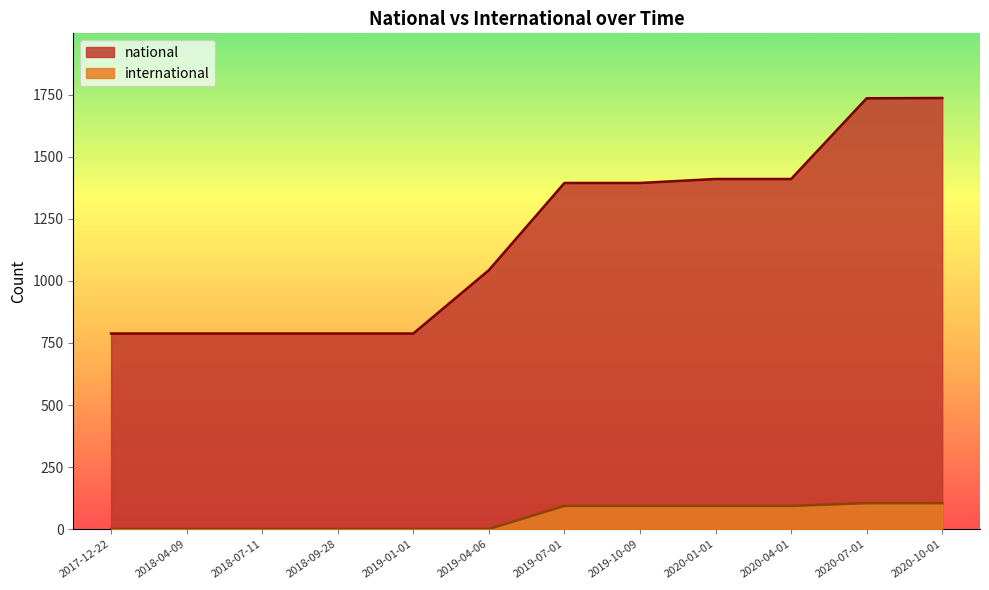

True or false: national and international intersect in this chart.

False